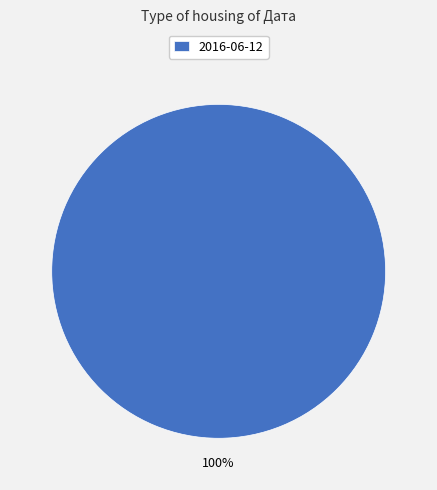

Is it true that 2016-06-12 is 86% of the pie?

False